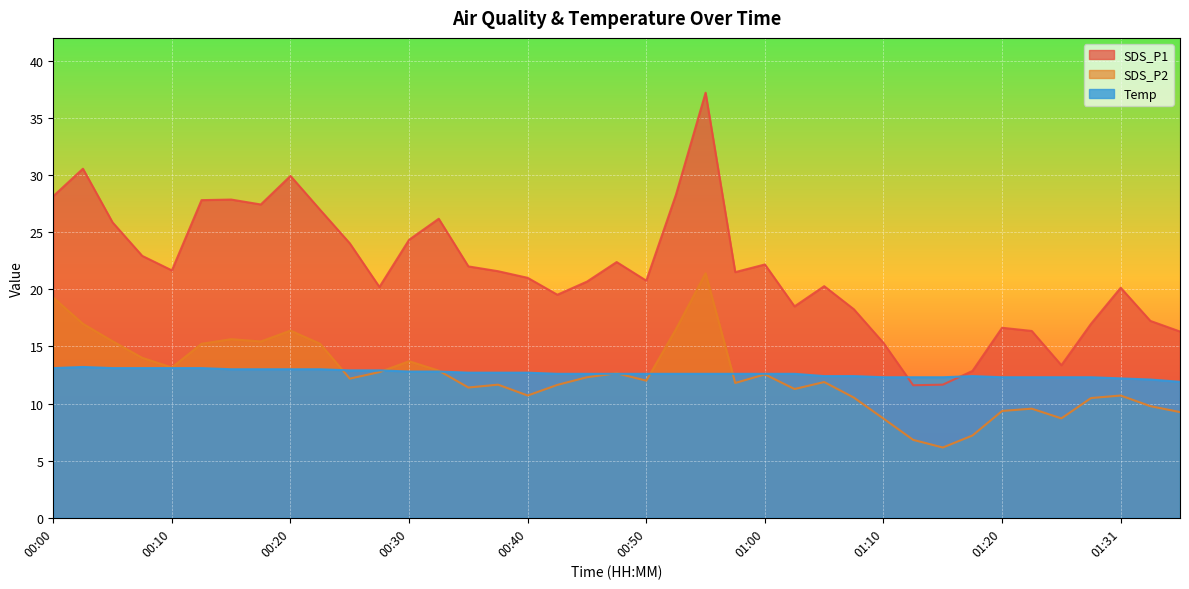

What is the average value of the Temp series?

12.6